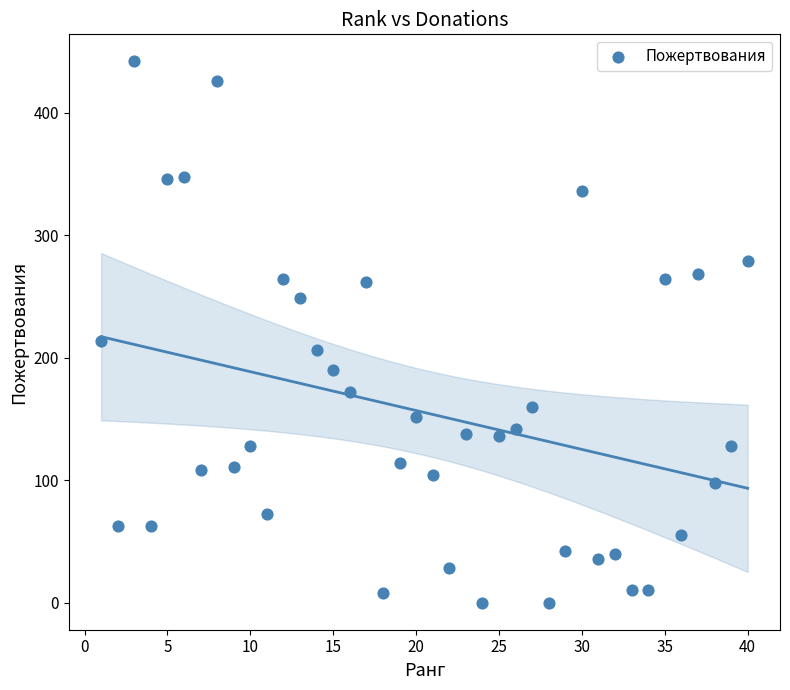

What is the range of X values (max minus min)?

39